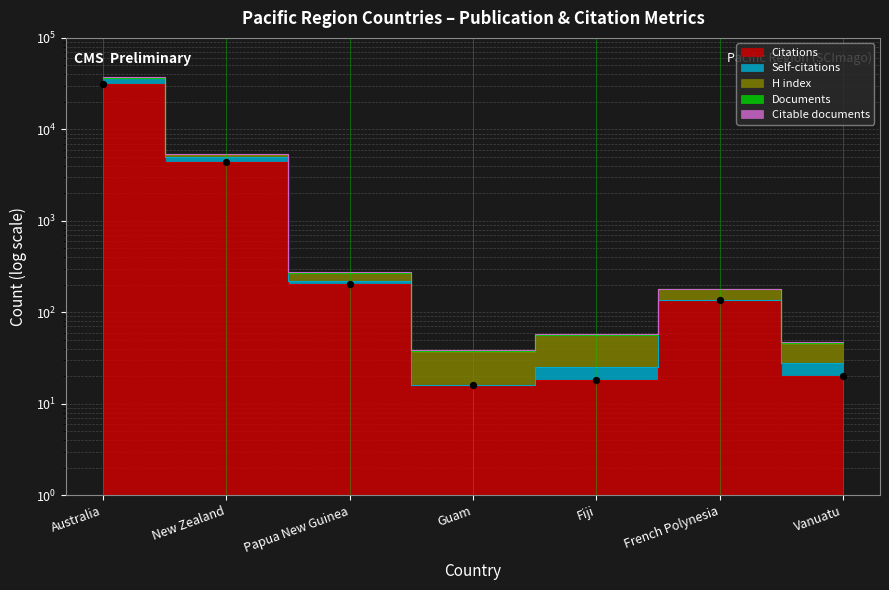

Which series reaches the minimum Y coordinate?

Citations